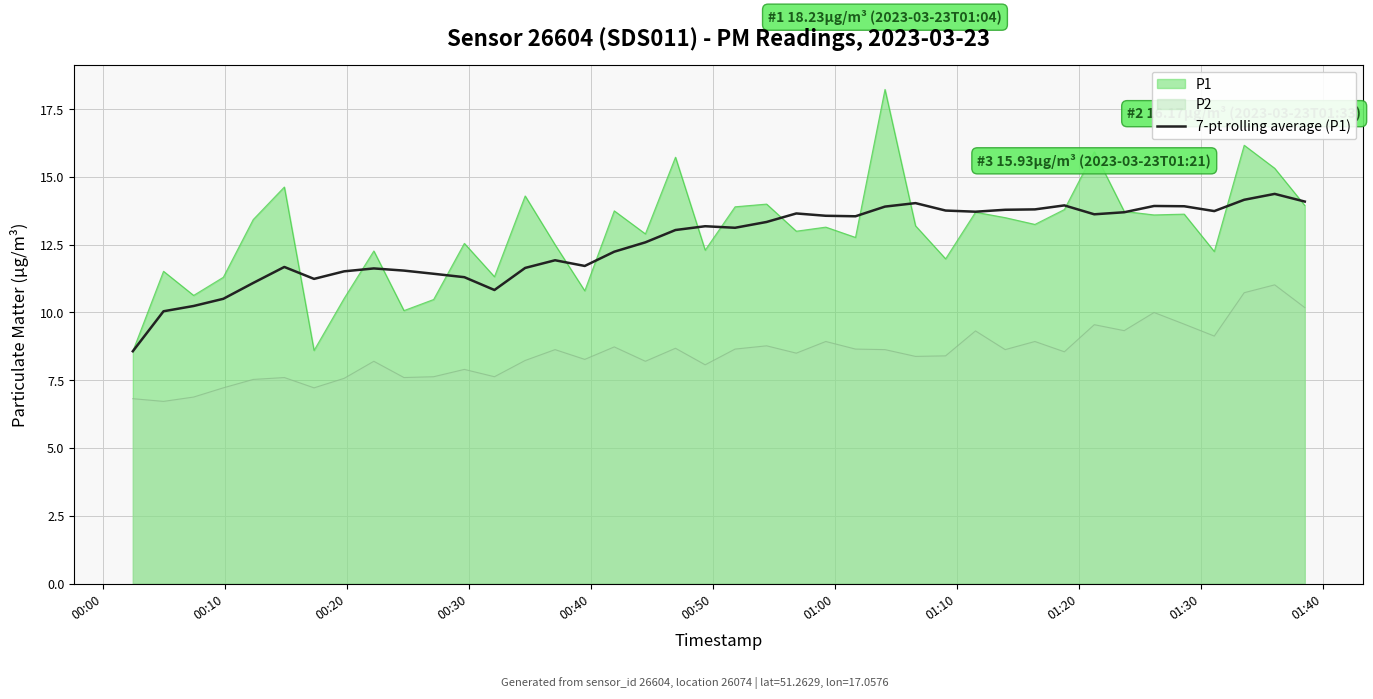

What is the maximum value shown in the chart?

18.2